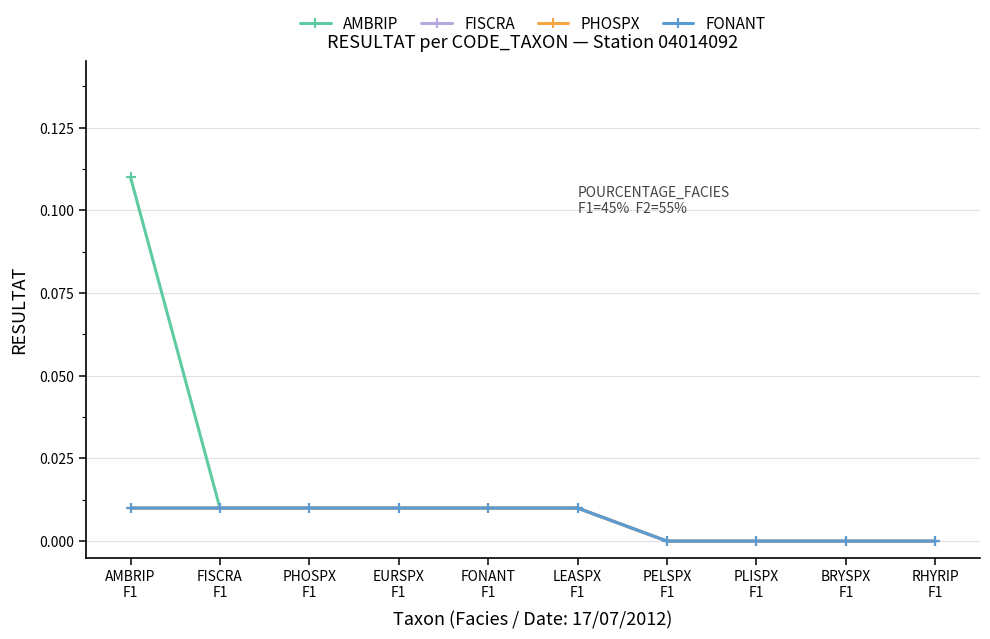

Is this an area chart (filled region under the line)?

No